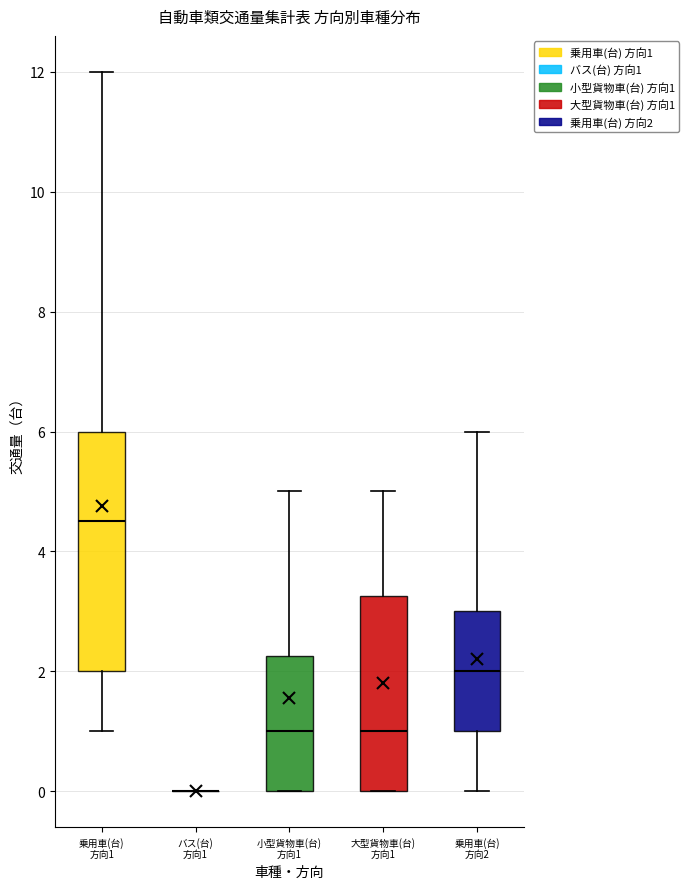

Reading left to right, read every box against the y-axis: the position of its median line, the range the box covers, and the ends of its whiskers. The values are not printed on the chart, so give them approximately, as read against the axis.

乗用車(台) 方向1: median 4.6, box 2.0 to 6.0, whiskers 1.0 to 12.0
バス(台) 方向1: box collapsed to a line at 0.0, whiskers 0.0 to 0.0
小型貨物車(台) 方向1: median 1.0, box 0.0 to 2.2, whiskers 0.0 to 5.0
大型貨物車(台) 方向1: median 1.0, box 0.0 to 3.2, whiskers 0.0 to 5.0
乗用車(台) 方向2: median 2.0, box 1.0 to 3.0, whiskers 0.0 to 6.0